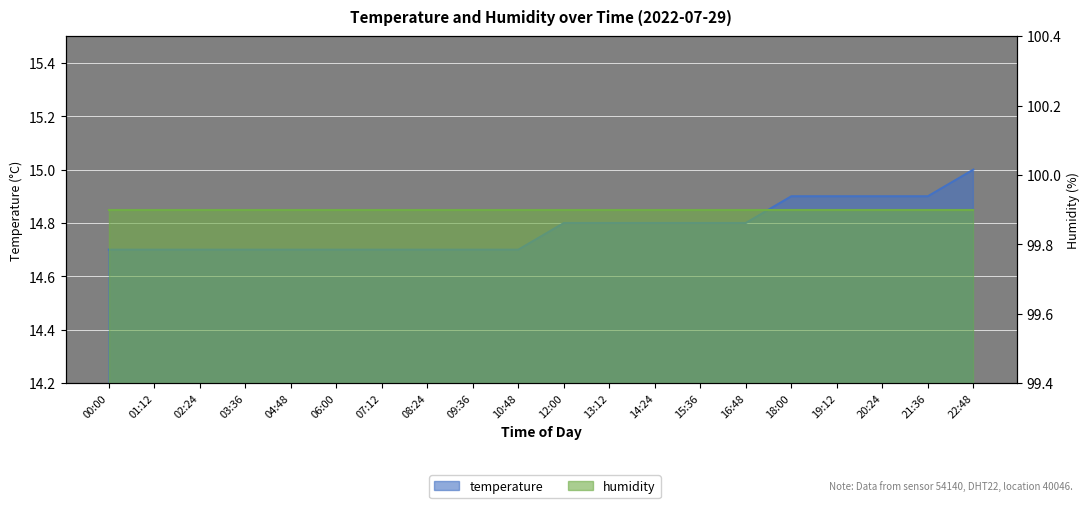

What is the ratio of the value at 12:00 to the value at 07:12?

1.0